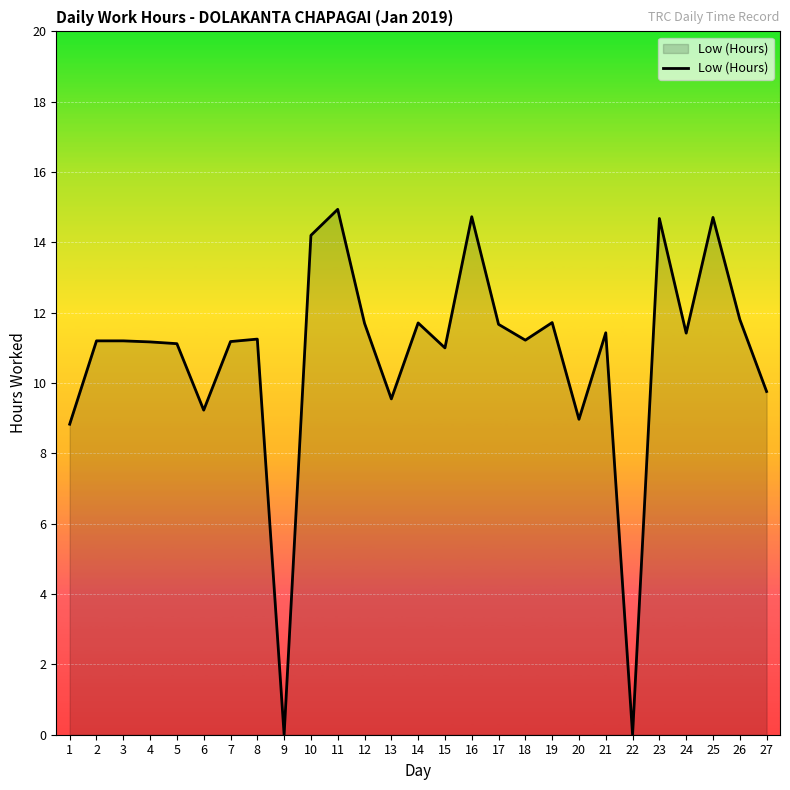

What is the average value?

10.8